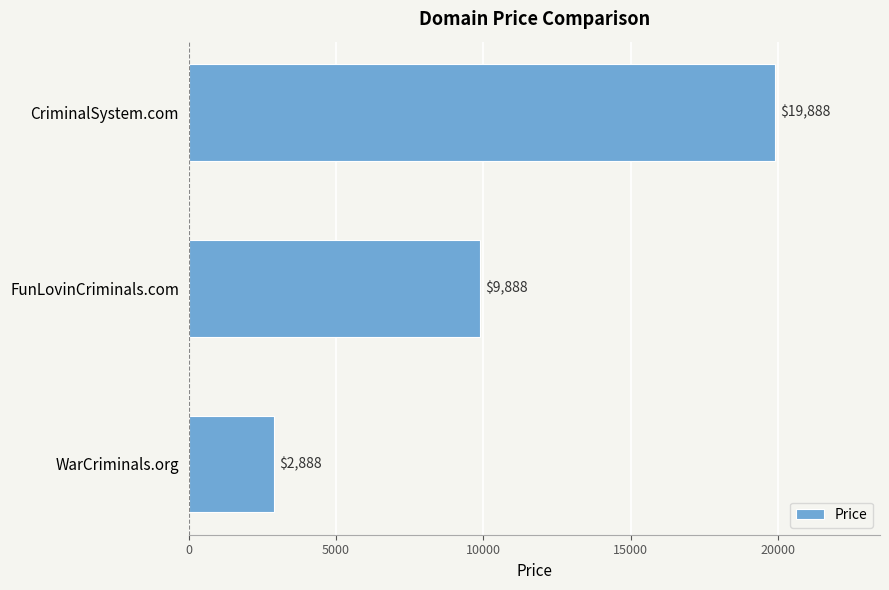

Which label corresponds to the largest value in the chart?

CriminalSystem.com